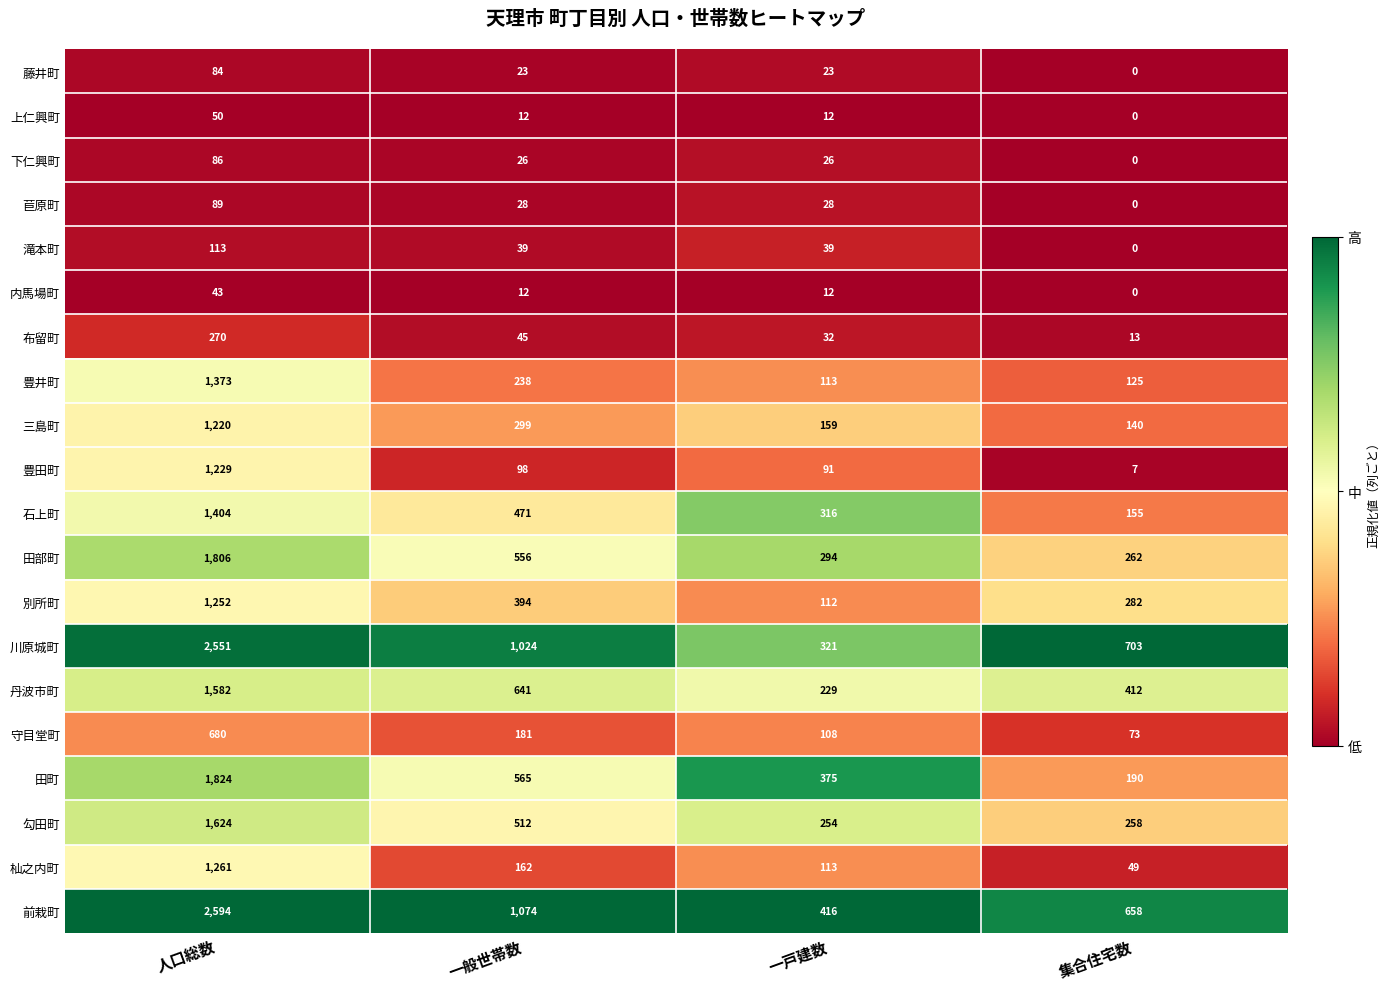

What is the approximate value of 豊井町 at 一般世帯数?

238